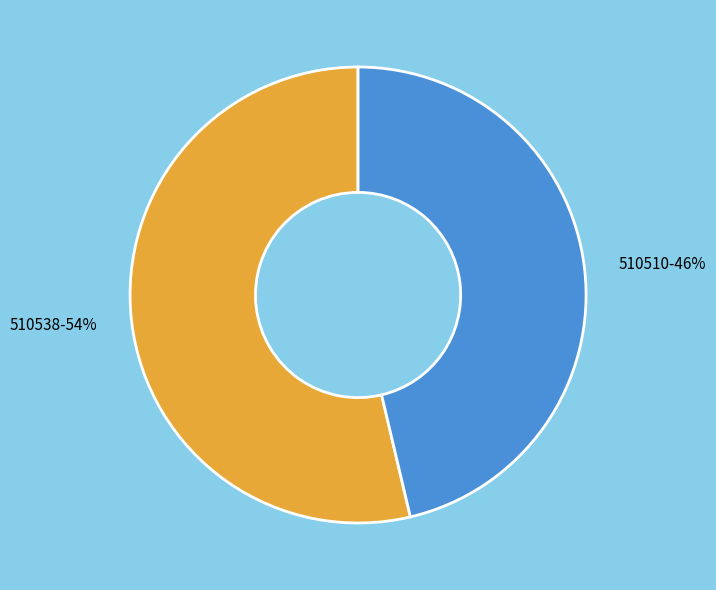

Which slice is the largest?

510538